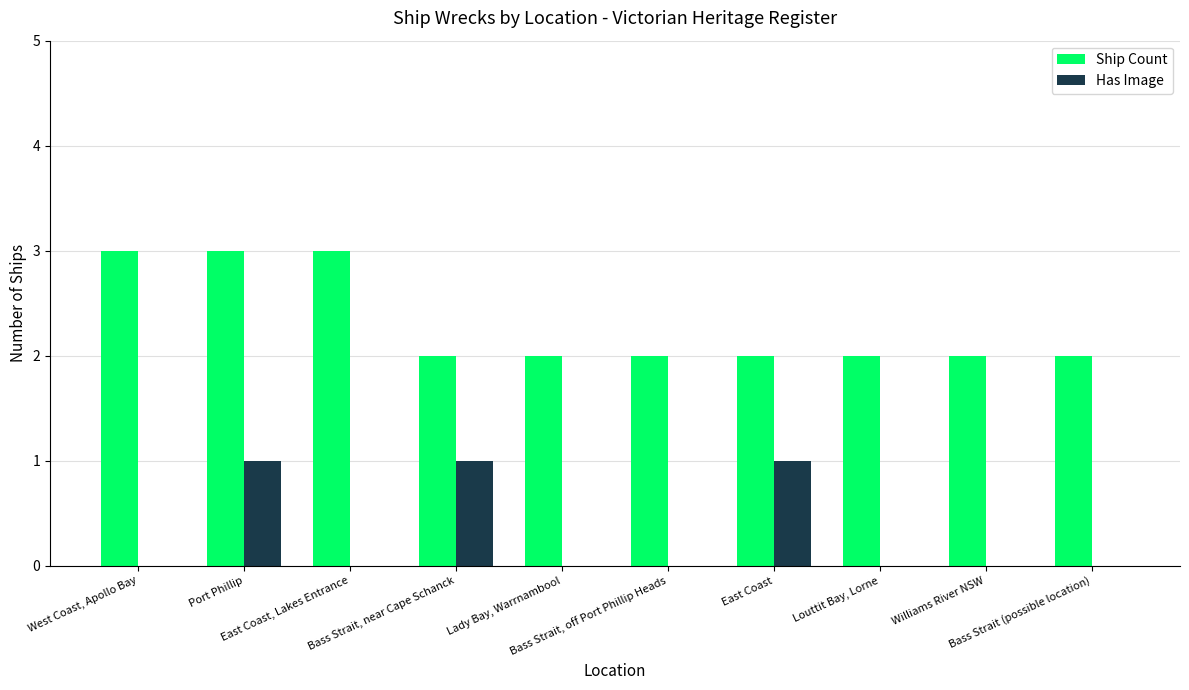

What is the sum of all Ship Count values?

23